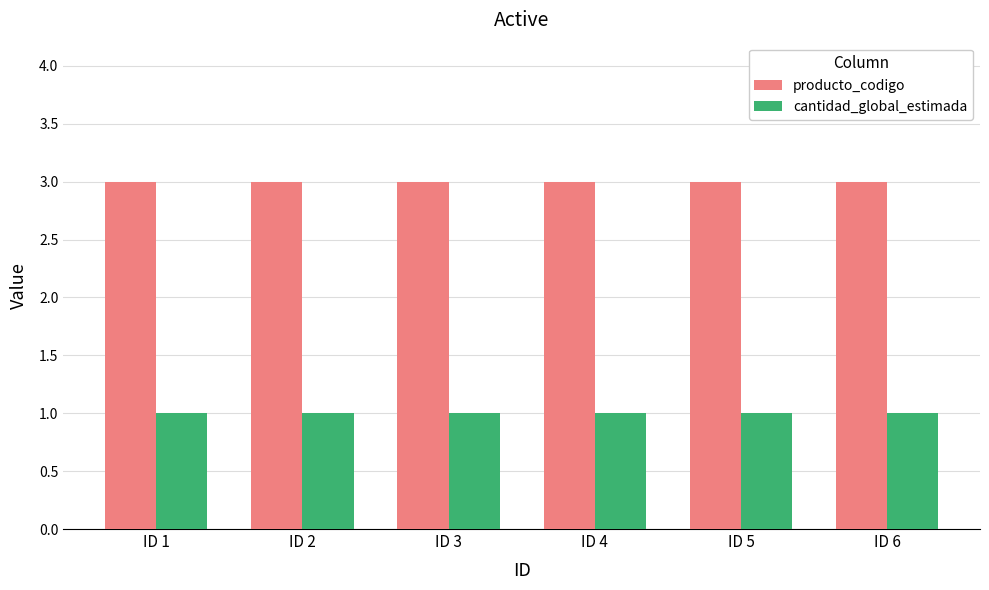

Rank the series at ID 1 from highest to lowest value.

producto_codigo, cantidad_global_estimada